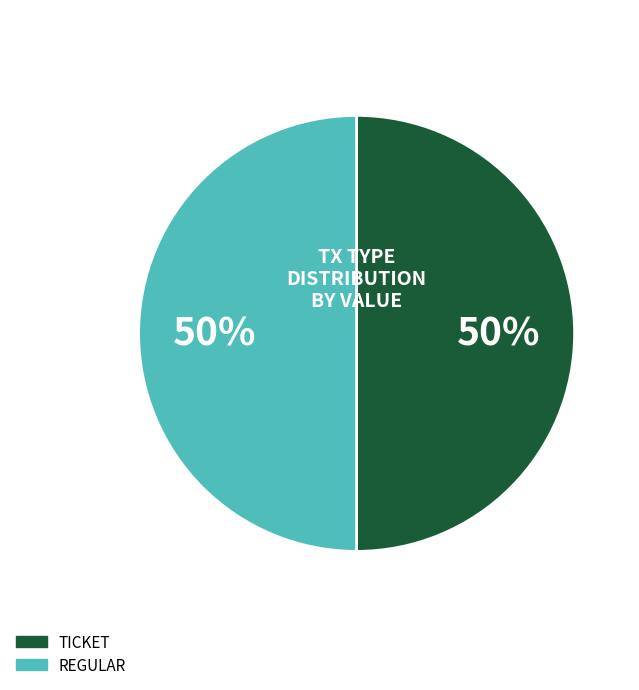

To the nearest percent, what is the average slice percentage?

50%